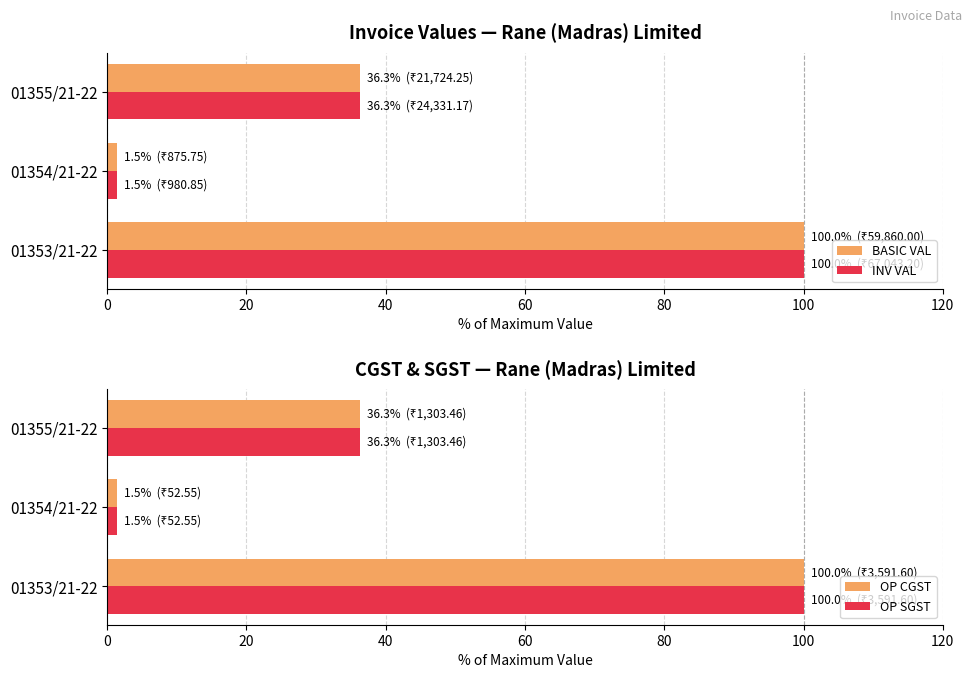

Rank the series by their maximum value, from lowest to highest.

BASIC VAL, INV VAL, OP CGST, OP SGST